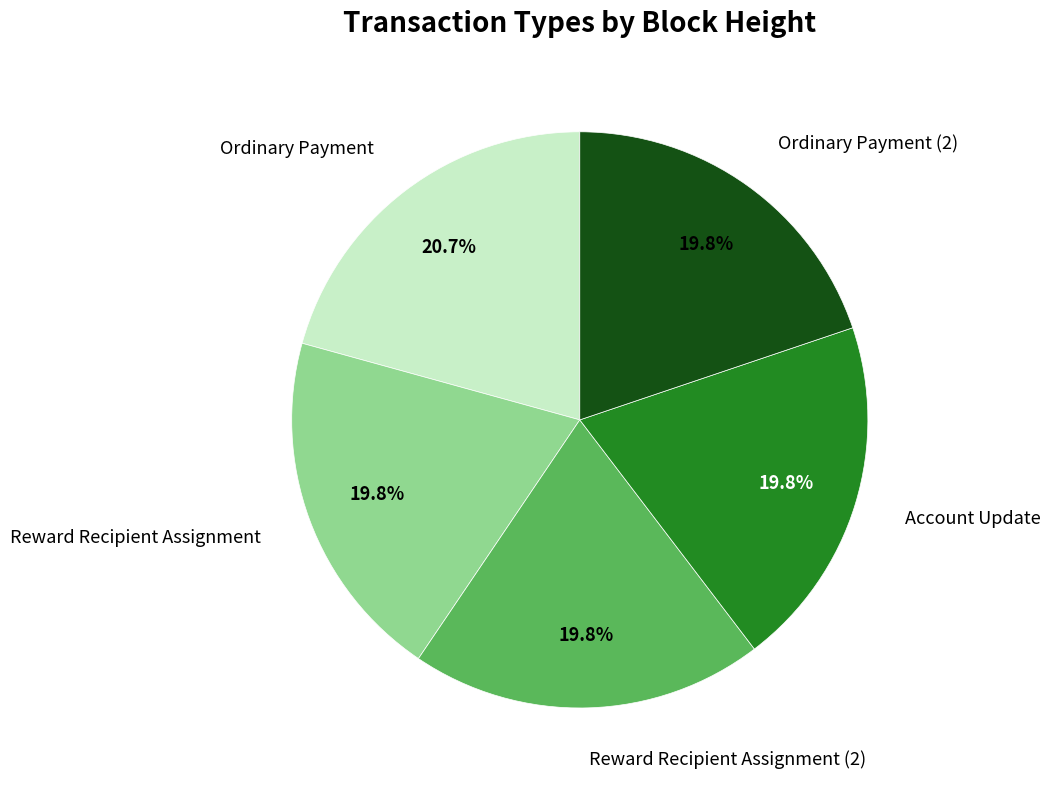

Which category has the biggest portion of the pie?

Ordinary Payment